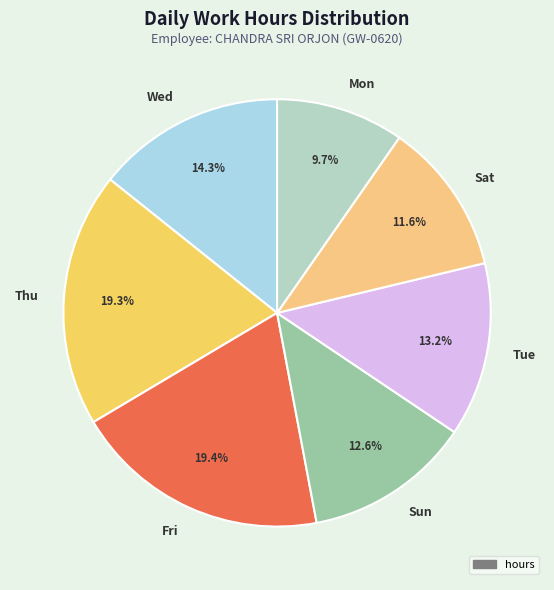

To the nearest percent, what is the difference between the largest and smallest slice percentages?

10%